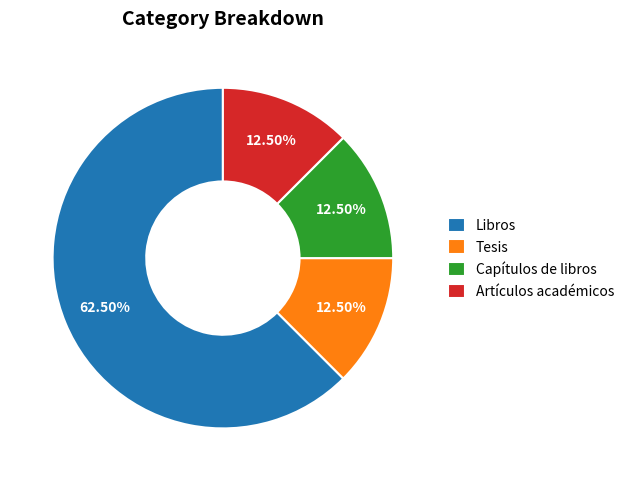

Which has a higher value, Artículos académicos or Libros?

Libros